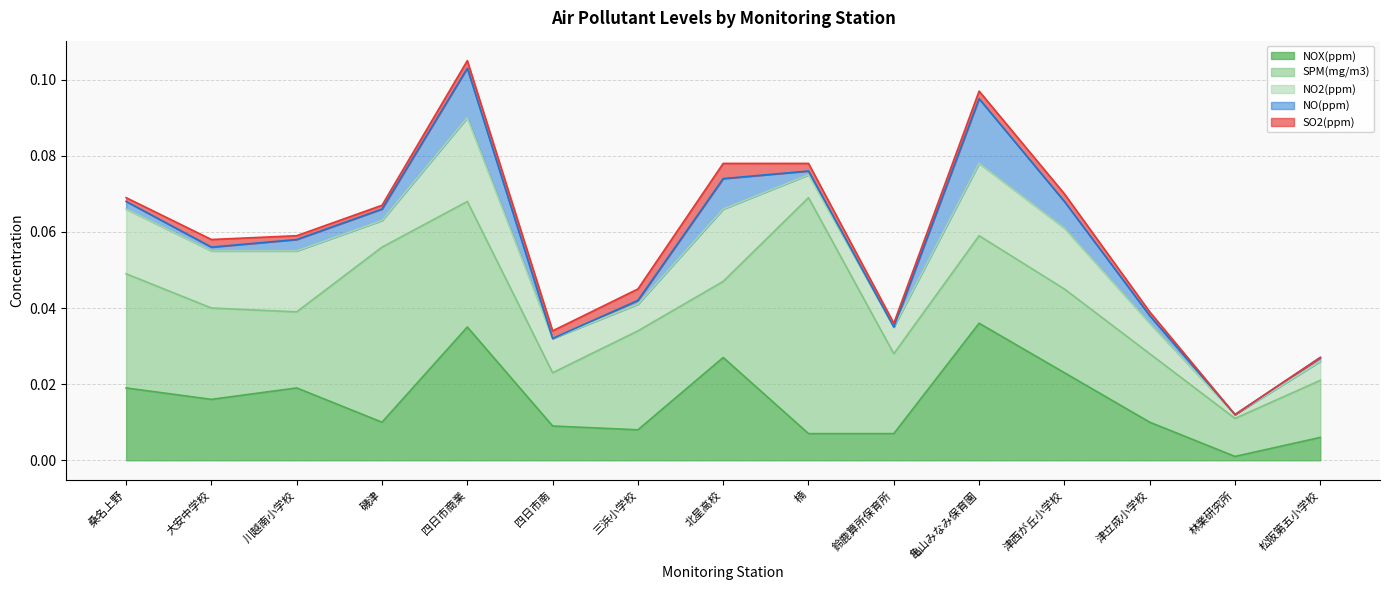

At which category does SPM(mg/m3) reach its first local peak?

磯津